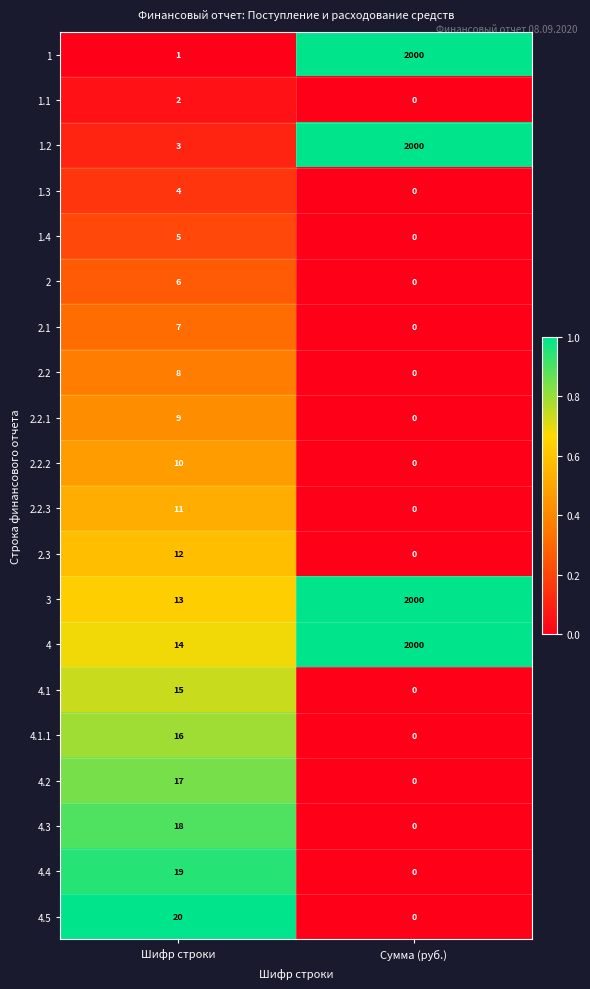

What is the spread (max minus min) of values at Сумма (руб.)?

2000